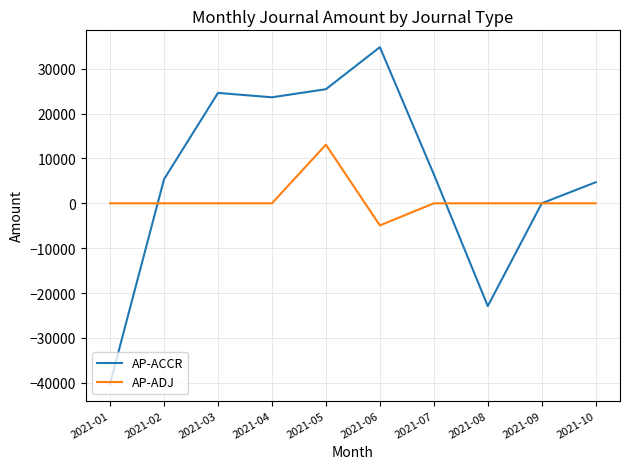

What is the smallest value displayed?

-40225.9